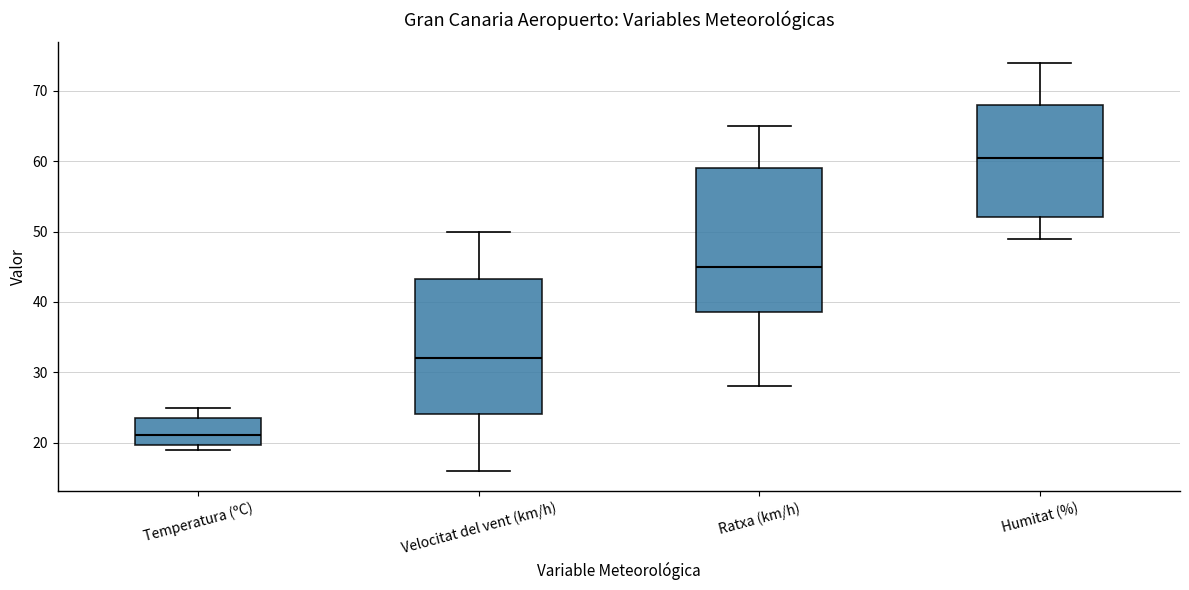

Reading left to right, transcribe this box plot: for each box, give where its median line is, the range the box spans, and where its two whiskers end, as read against the y-axis. The values are not printed on the chart, so give them approximately, as read against the axis.

Temperatura (ºC): median 21, box 20 to 24, whiskers 19 to 25
Velocitat del vent (km/h): median 32, box 24 to 43, whiskers 16 to 50
Ratxa (km/h): median 45, box 39 to 59, whiskers 28 to 65
Humitat (%): median 61, box 52 to 68, whiskers 49 to 74